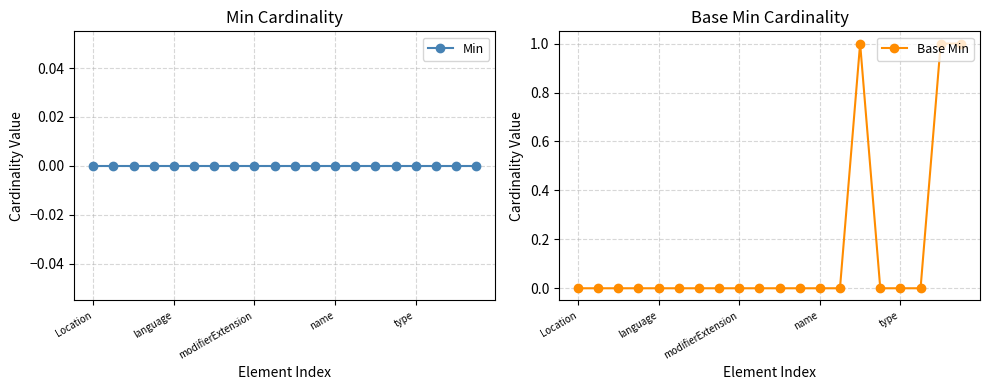

Is it true that Min equals 0 at 7?

True